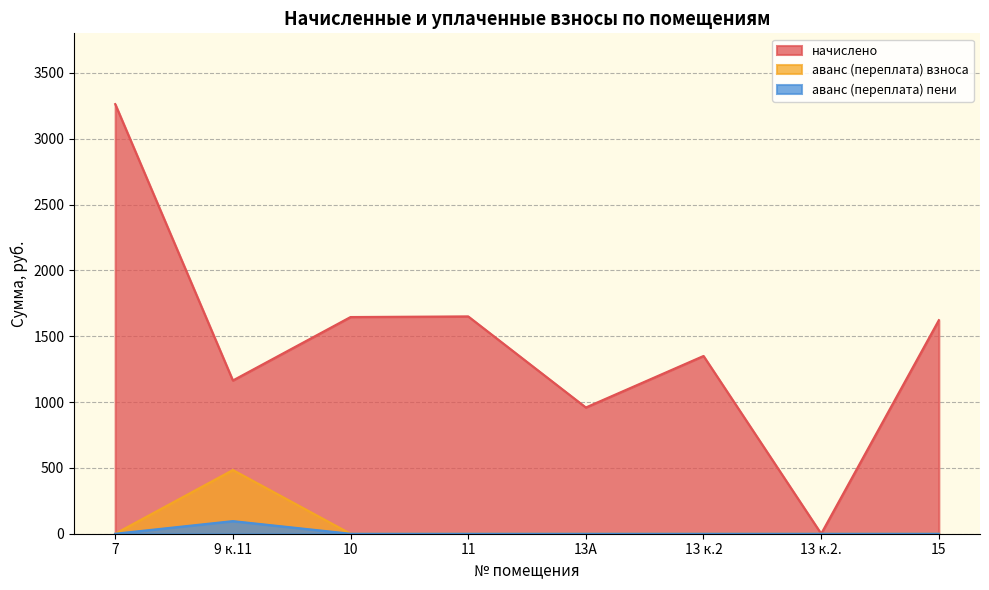

Between 10 and 13 к.2, which series saw the biggest shift?

начислено